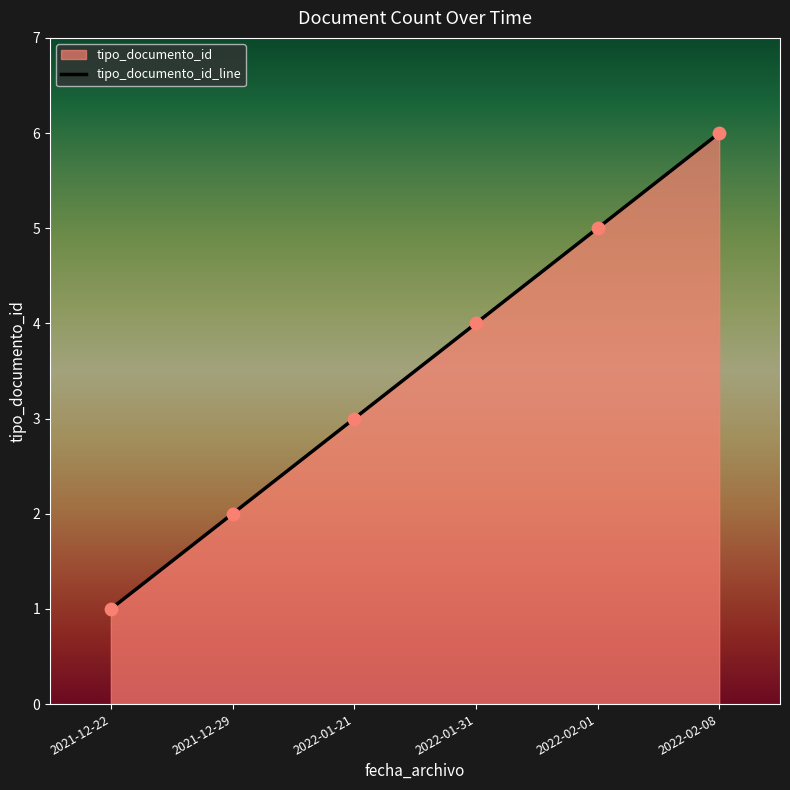

What is the change in value from 2022-01-31 to 2022-02-08?

+2